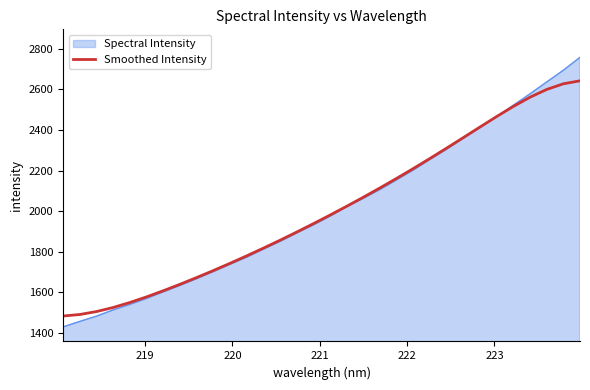

What is the maximum value for Smoothed Intensity?

2642.8